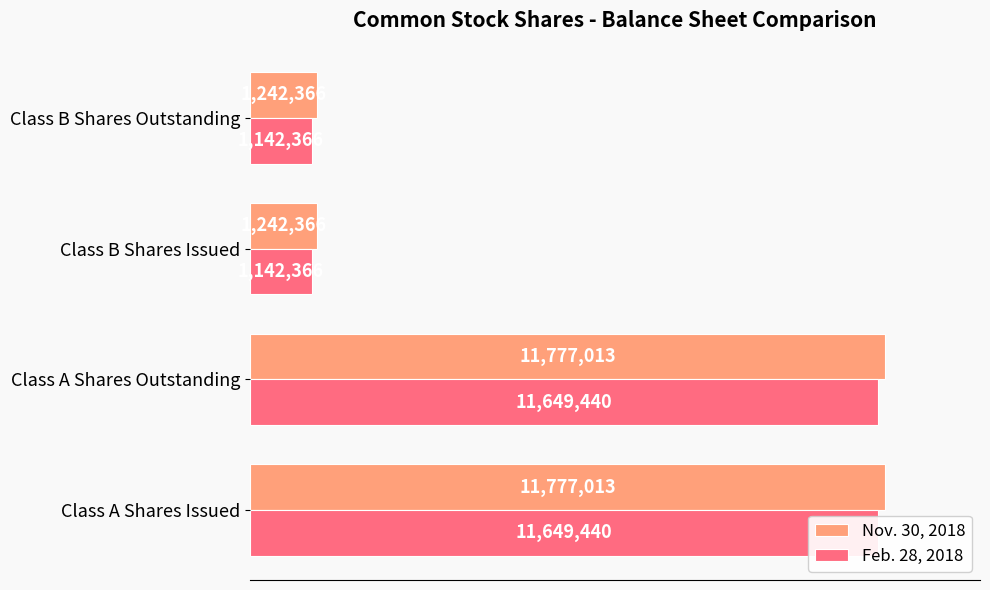

True or false: Feb. 28, 2018 has a value of 1845999 at Class B Shares Issued.

False